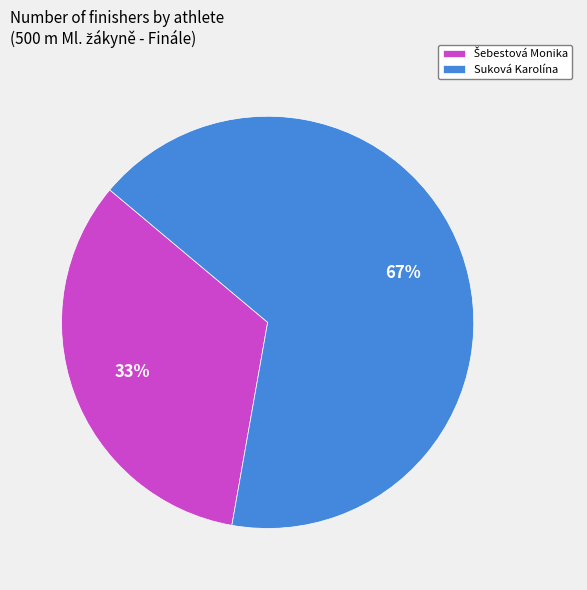

What is the largest slice in the pie chart?

Suková Karolína